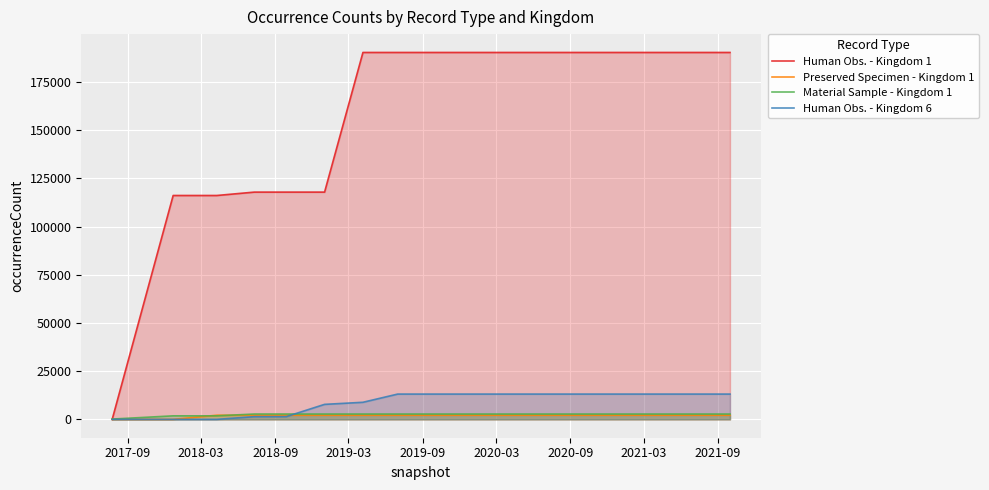

How many data points in Human Obs. - Kingdom 1 are less than 190316?

6